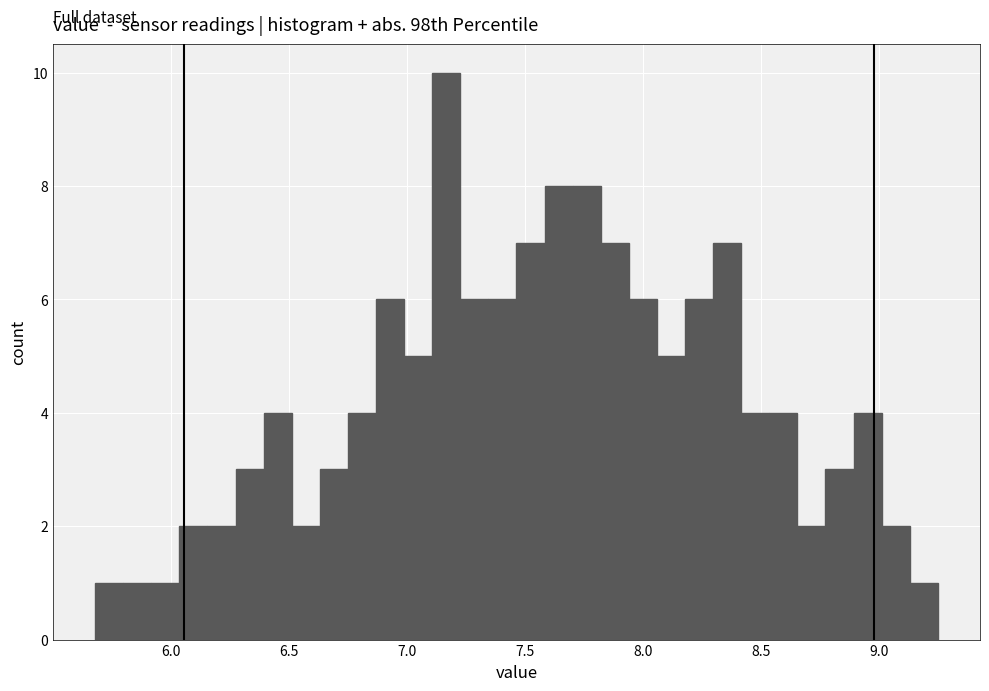

Read against the x-axis, roughly where is the centre of the tallest bar?

7.15